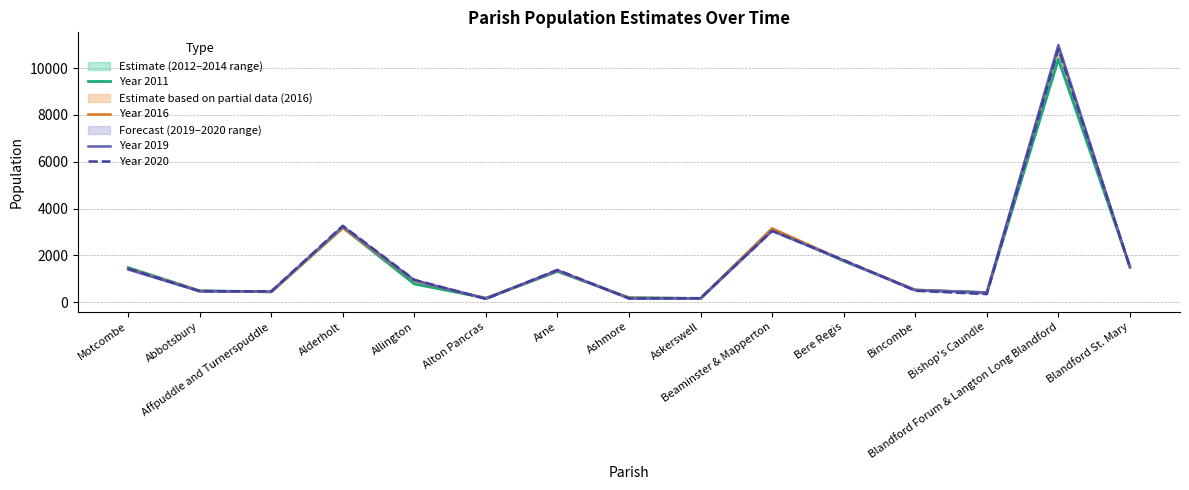

Rank the series by their maximum value, from highest to lowest.

Year 2019, Year 2016, Year 2020, Year 2011